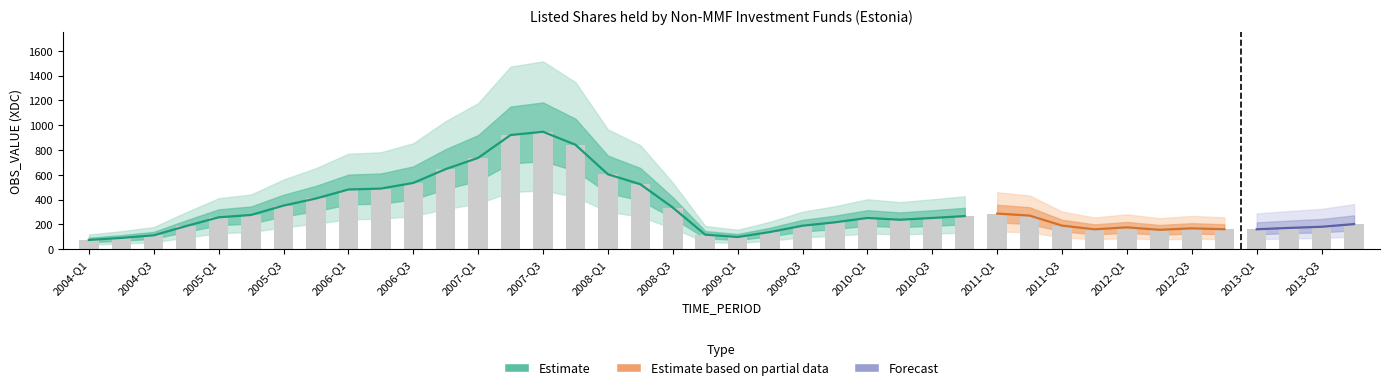

What position from the right is 2007-Q2?

27